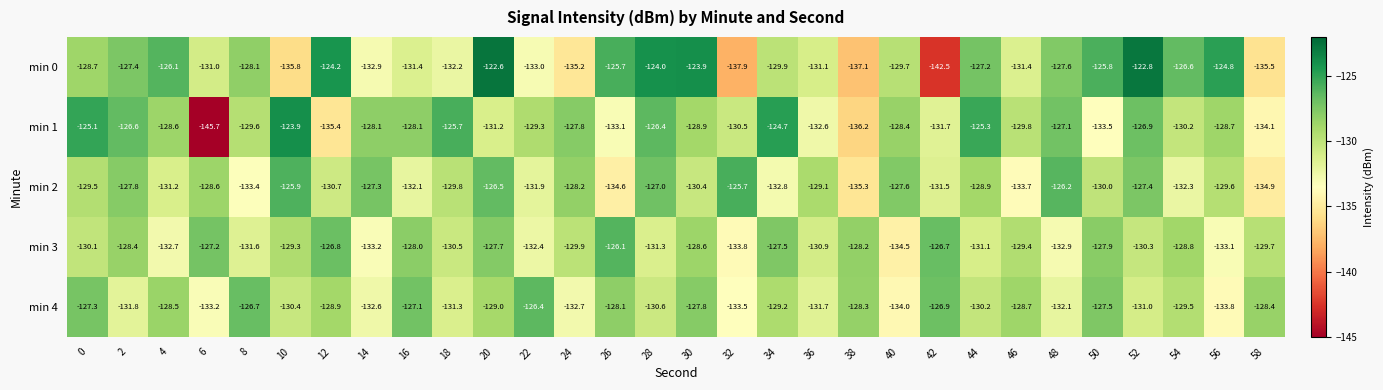

What is the approximate value of min 0 at 18?

-132.2